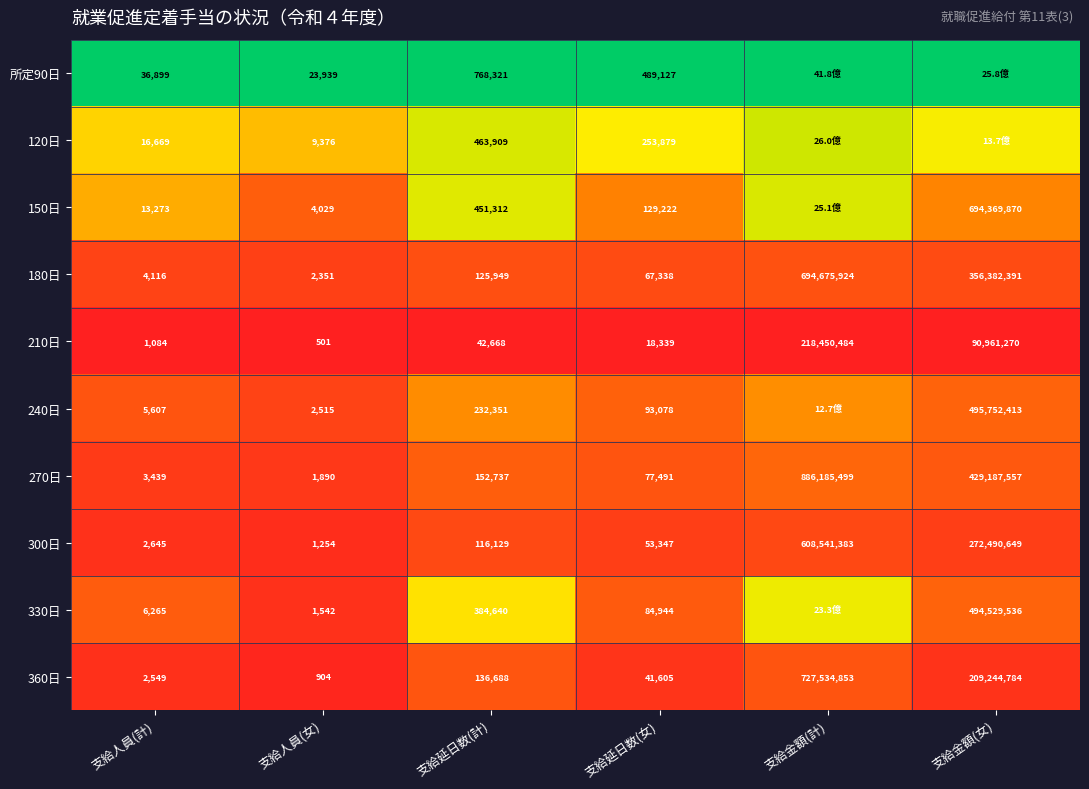

Is the value of 210日 at 支給人員(女) greater than the value of 240日 at 支給人員(女)?

No